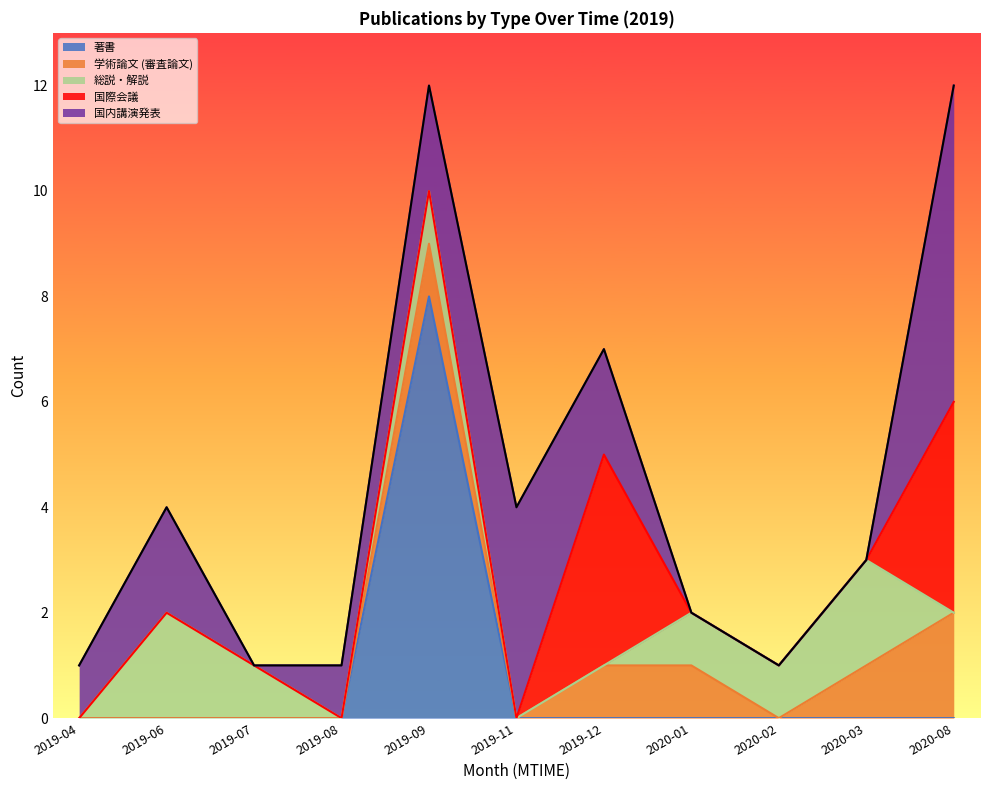

At which label does 著書 reach its peak?

2019-09